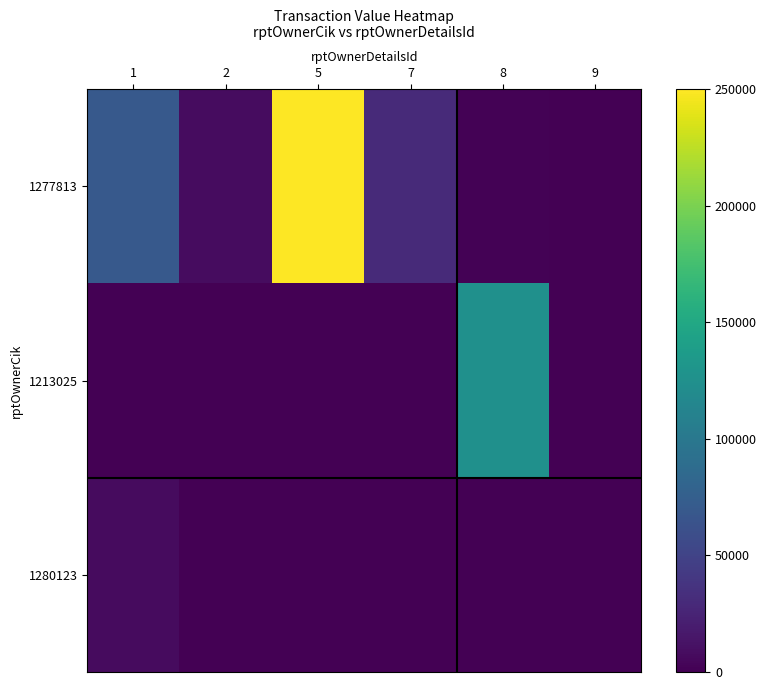

Reading left to right, what are all the values shown in this chart?

1277813: 1=70000	2=8475	5=250000	7=30080	8=1300	9=0
1213025: 1=0	2=0	5=0	7=0	8=125000	9=0
1280123: 1=7705	2=0	5=0	7=0	8=0	9=0